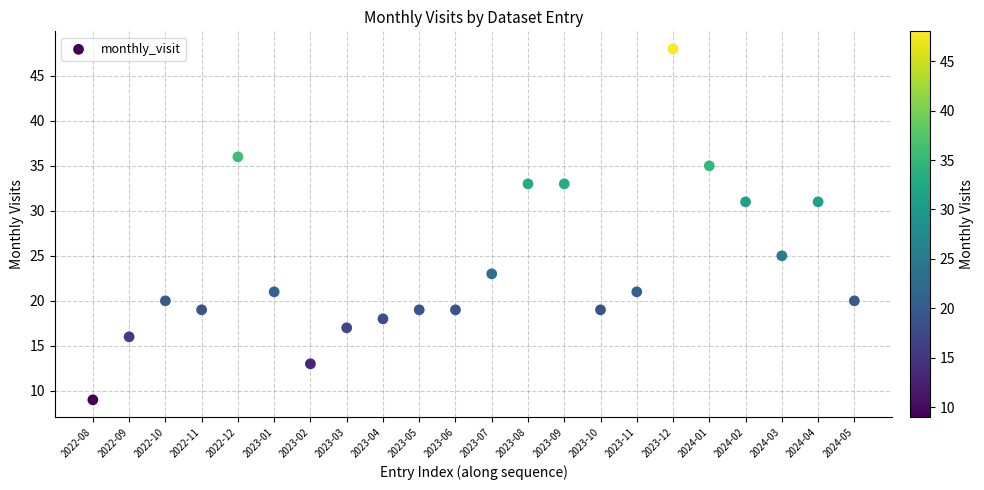

What is the range of Y values (max minus min)?

39